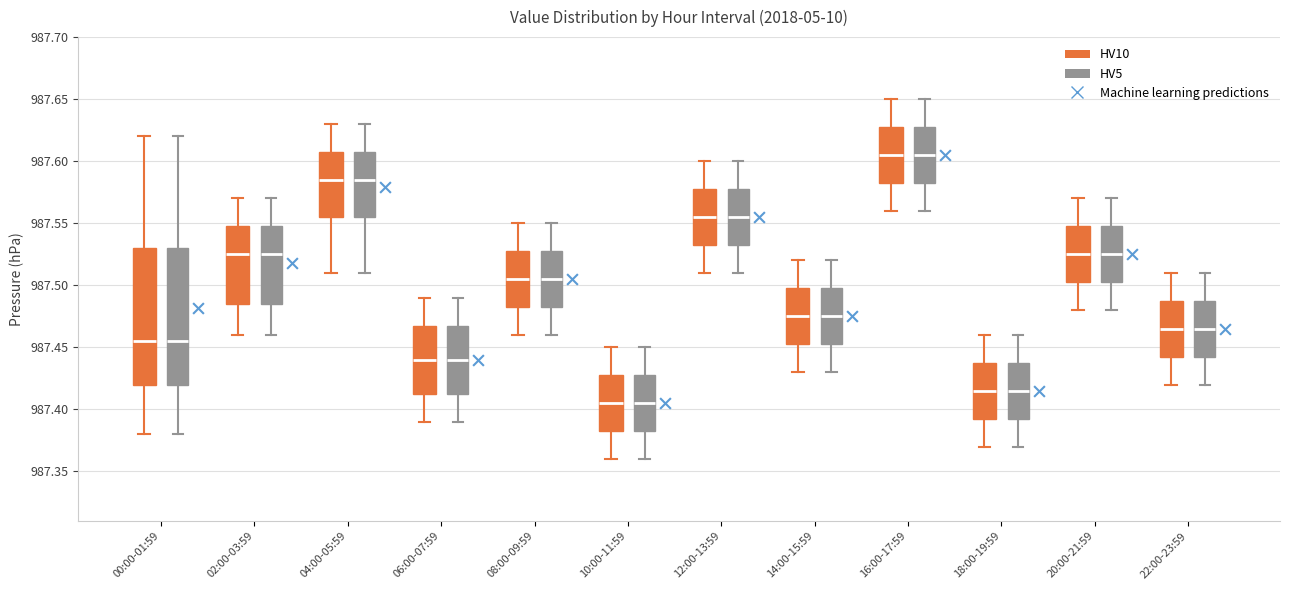

Reading left to right, transcribe this box plot: for each box, give where its median line is, the range the box spans, and where its two whiskers end, as read against the y-axis. The values are not printed on the chart, so give them approximately, as read against the axis.

00:00-01:59 (HV10): median 987.455, box 987.420 to 987.530, whiskers 987.380 to 987.620
00:00-01:59 (HV5): median 987.455, box 987.420 to 987.530, whiskers 987.380 to 987.620
02:00-03:59 (HV10): median 987.525, box 987.485 to 987.550, whiskers 987.460 to 987.570
02:00-03:59 (HV5): median 987.525, box 987.485 to 987.550, whiskers 987.460 to 987.570
04:00-05:59 (HV10): median 987.585, box 987.555 to 987.610, whiskers 987.510 to 987.630
04:00-05:59 (HV5): median 987.585, box 987.555 to 987.610, whiskers 987.510 to 987.630
06:00-07:59 (HV10): median 987.440, box 987.415 to 987.470, whiskers 987.390 to 987.490
06:00-07:59 (HV5): median 987.440, box 987.415 to 987.470, whiskers 987.390 to 987.490
08:00-09:59 (HV10): median 987.505, box 987.485 to 987.530, whiskers 987.460 to 987.550
08:00-09:59 (HV5): median 987.505, box 987.485 to 987.530, whiskers 987.460 to 987.550
10:00-11:59 (HV10): median 987.405, box 987.385 to 987.430, whiskers 987.360 to 987.450
10:00-11:59 (HV5): median 987.405, box 987.385 to 987.430, whiskers 987.360 to 987.450
12:00-13:59 (HV10): median 987.555, box 987.535 to 987.580, whiskers 987.510 to 987.600
12:00-13:59 (HV5): median 987.555, box 987.535 to 987.580, whiskers 987.510 to 987.600
14:00-15:59 (HV10): median 987.475, box 987.455 to 987.500, whiskers 987.430 to 987.520
14:00-15:59 (HV5): median 987.475, box 987.455 to 987.500, whiskers 987.430 to 987.520
16:00-17:59 (HV10): median 987.605, box 987.585 to 987.630, whiskers 987.560 to 987.650
16:00-17:59 (HV5): median 987.605, box 987.585 to 987.630, whiskers 987.560 to 987.650
18:00-19:59 (HV10): median 987.415, box 987.395 to 987.440, whiskers 987.370 to 987.460
18:00-19:59 (HV5): median 987.415, box 987.395 to 987.440, whiskers 987.370 to 987.460
20:00-21:59 (HV10): median 987.525, box 987.505 to 987.550, whiskers 987.480 to 987.570
20:00-21:59 (HV5): median 987.525, box 987.505 to 987.550, whiskers 987.480 to 987.570
22:00-23:59 (HV10): median 987.465, box 987.445 to 987.490, whiskers 987.420 to 987.510
22:00-23:59 (HV5): median 987.465, box 987.445 to 987.490, whiskers 987.420 to 987.510